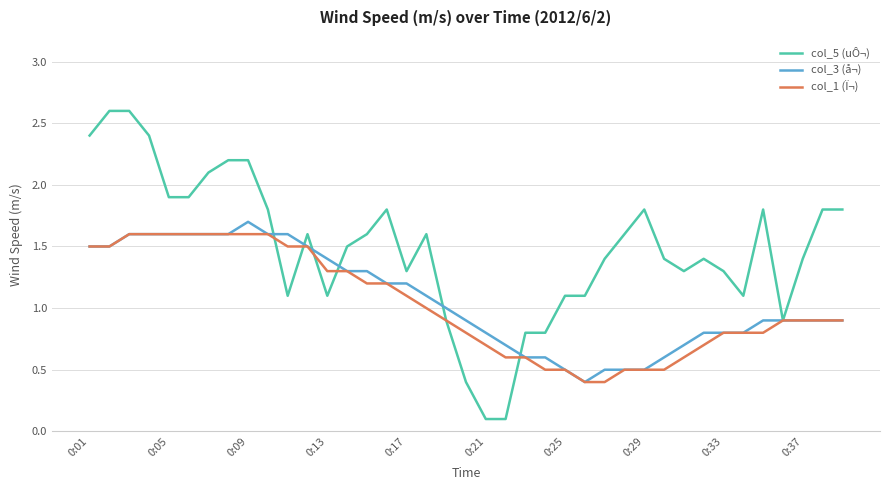

What are all the series names shown in the legend?

col_5 (uÔ¬), col_3 (å¬), col_1 (Ï¬)